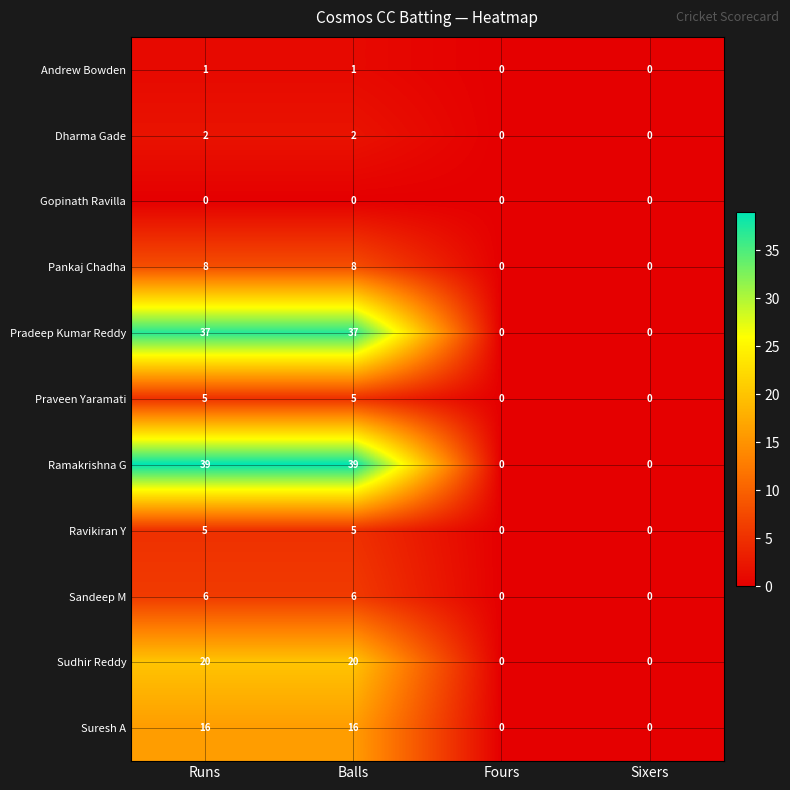

Is the value of Andrew Bowden at Balls greater than the value of Gopinath Ravilla at Runs?

Yes